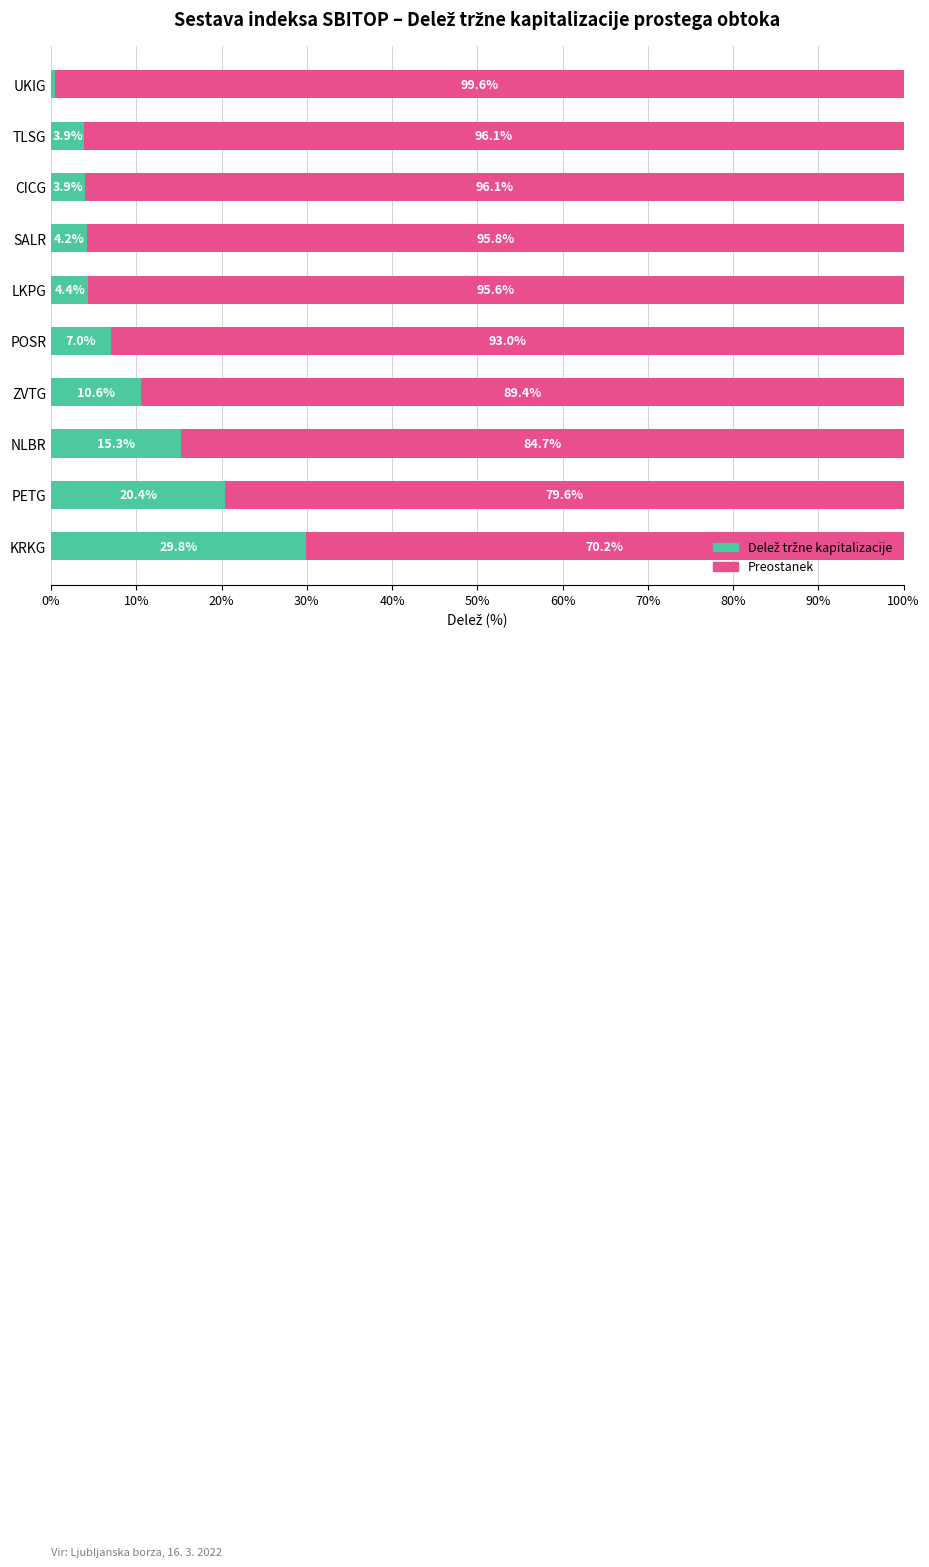

What is the total value across all series at CICG?

100.0